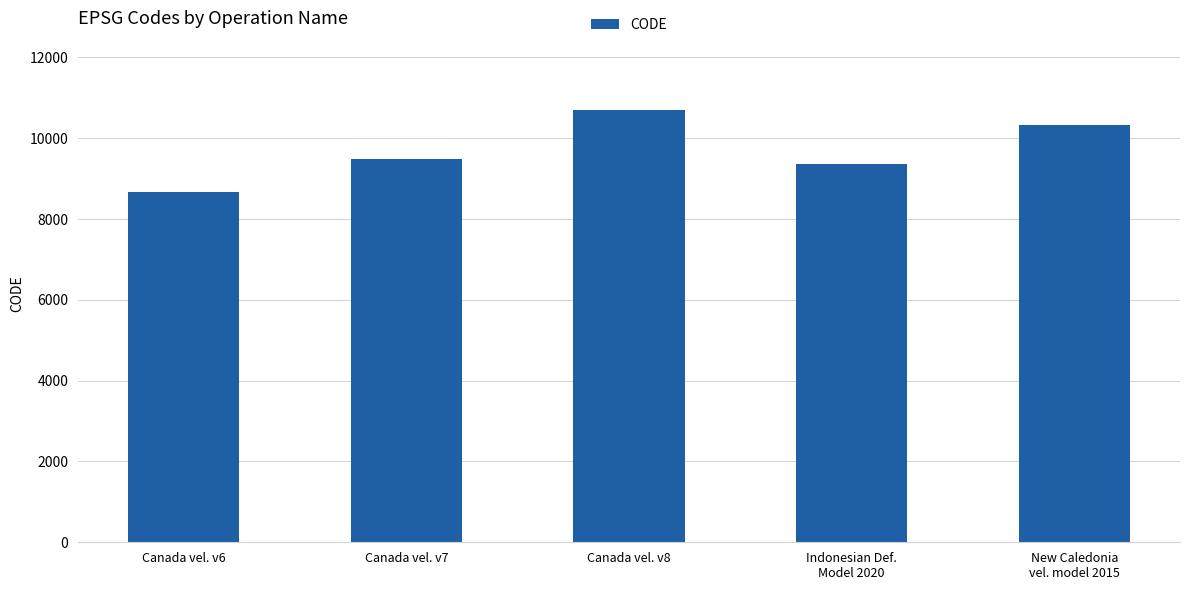

List the labels in order of value, largest first.

Canada vel. v8, New Caledonia
vel. model 2015, Canada vel. v7, Indonesian Def.
Model 2020, Canada vel. v6